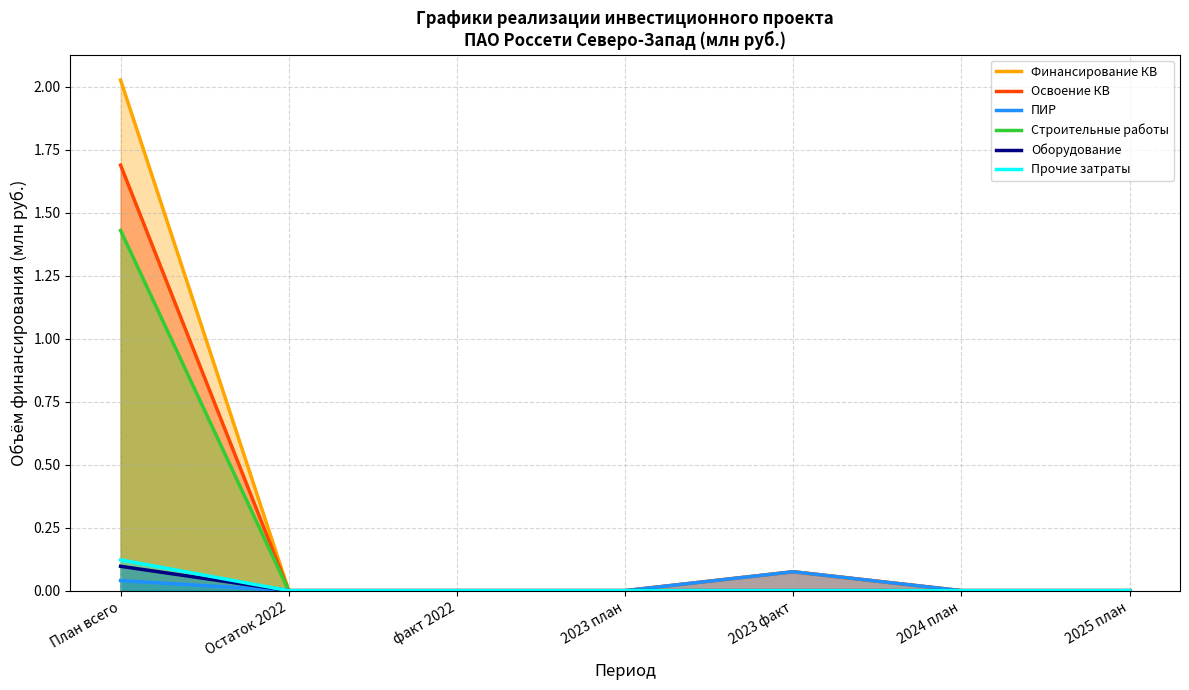

What is the value of the Освоение КВ point at the 5th from the left?

0.1